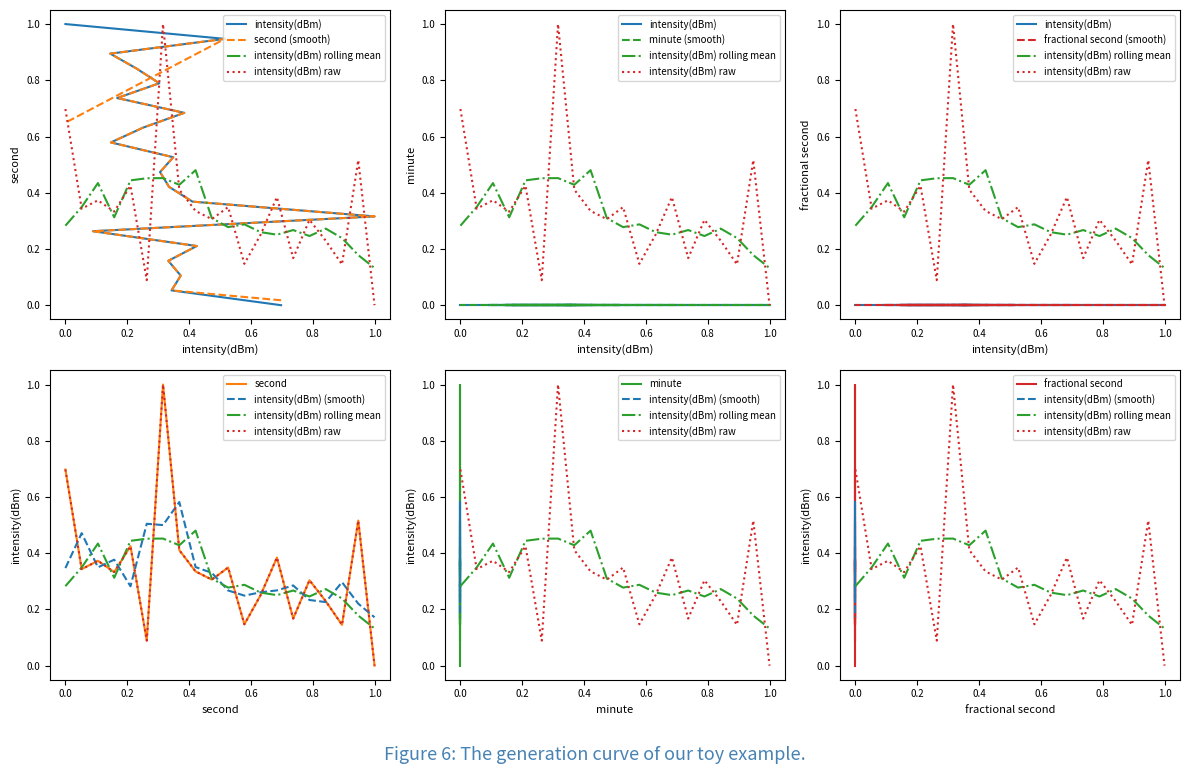

How many positive values does the intensity(dBm) series have?

19